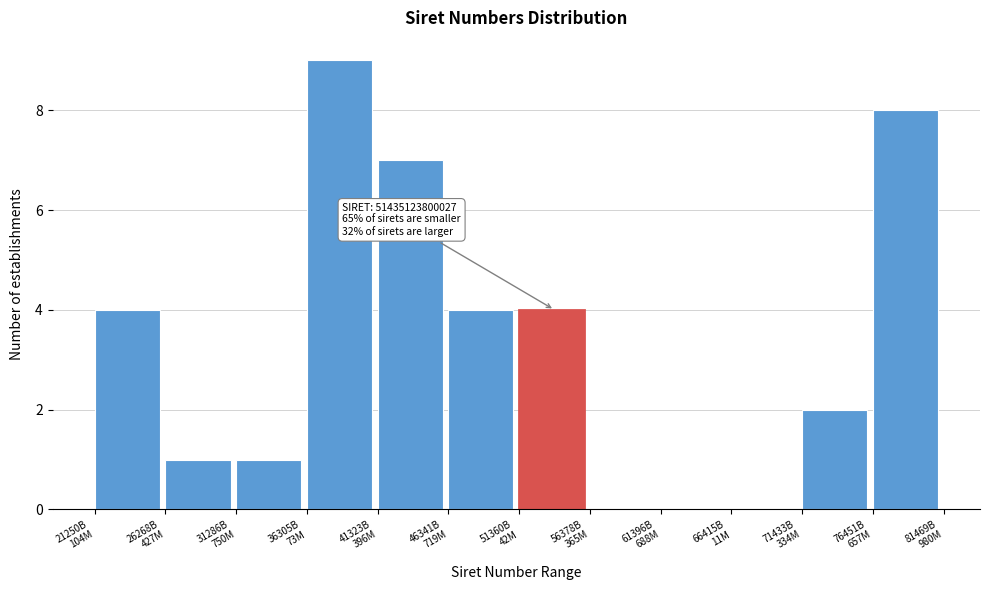

What is the maximum value shown in the chart?

9